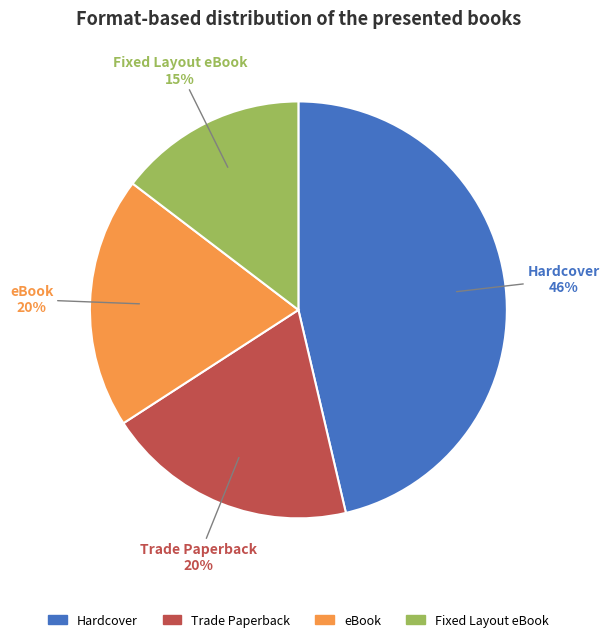

Approximately how many times larger is the value at Trade Paperback compared to eBook?

1.0